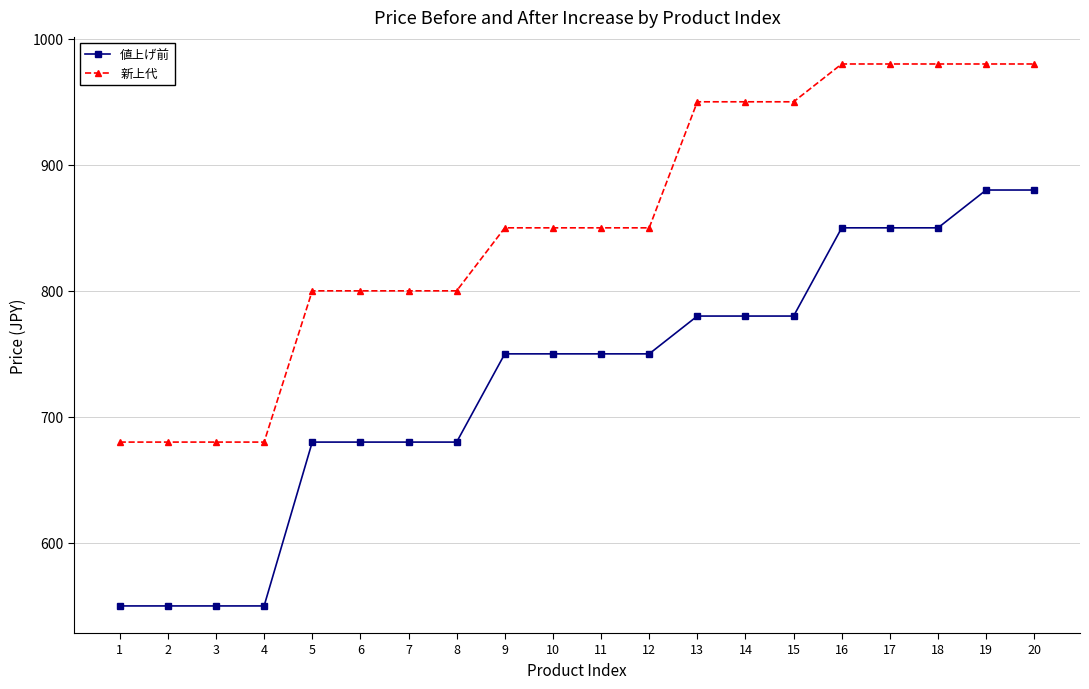

What are all the series names shown in the legend?

値上げ前, 新上代